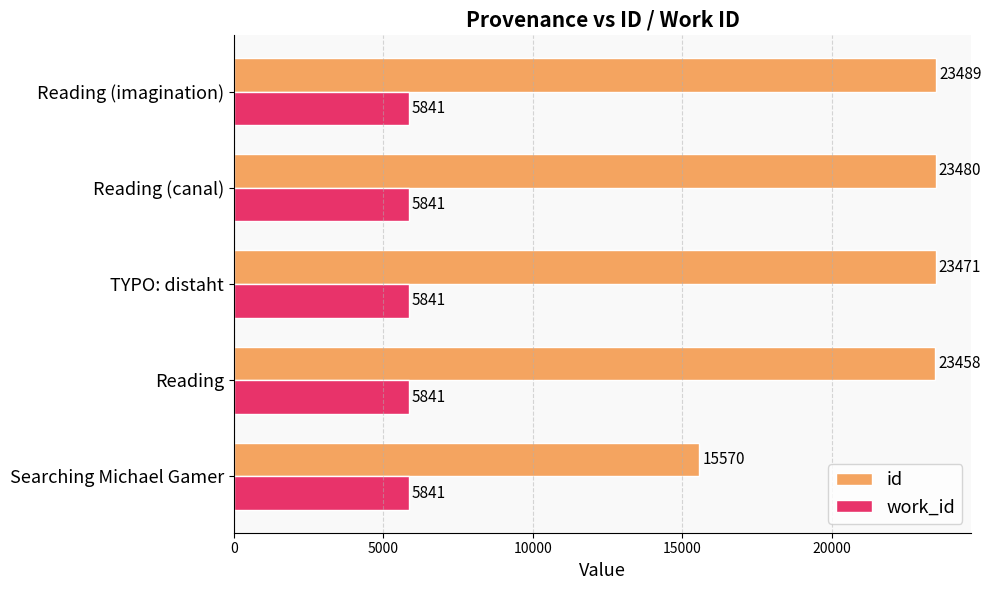

Rank the series by their average value, from lowest to highest.

work_id, id